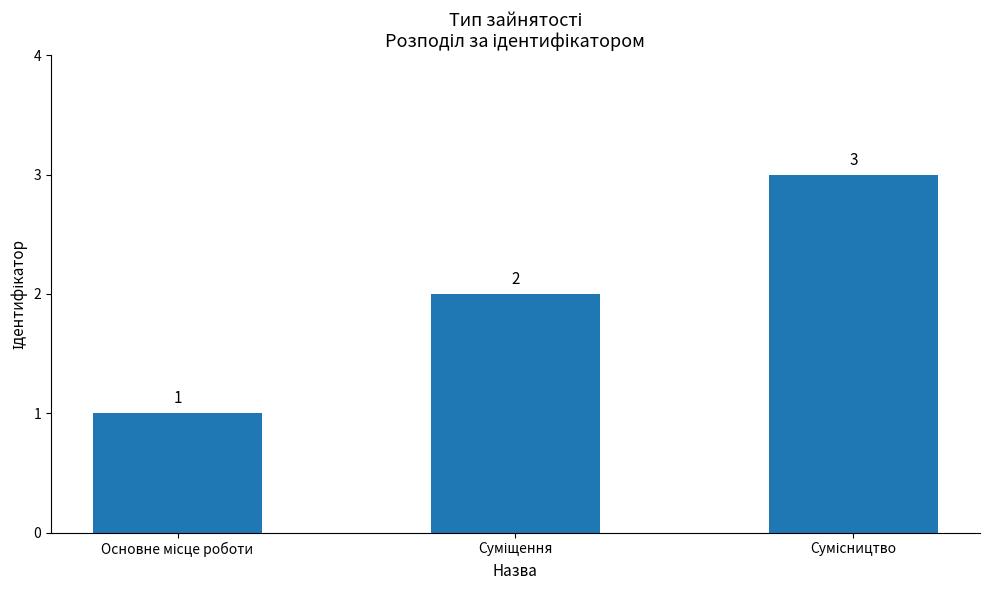

What is the greatest value displayed?

3